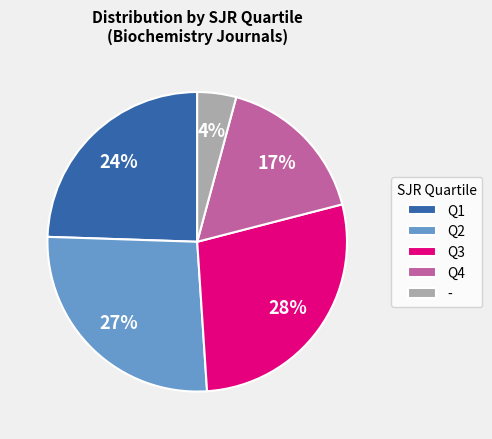

To the nearest percent, what is the average slice percentage?

20%